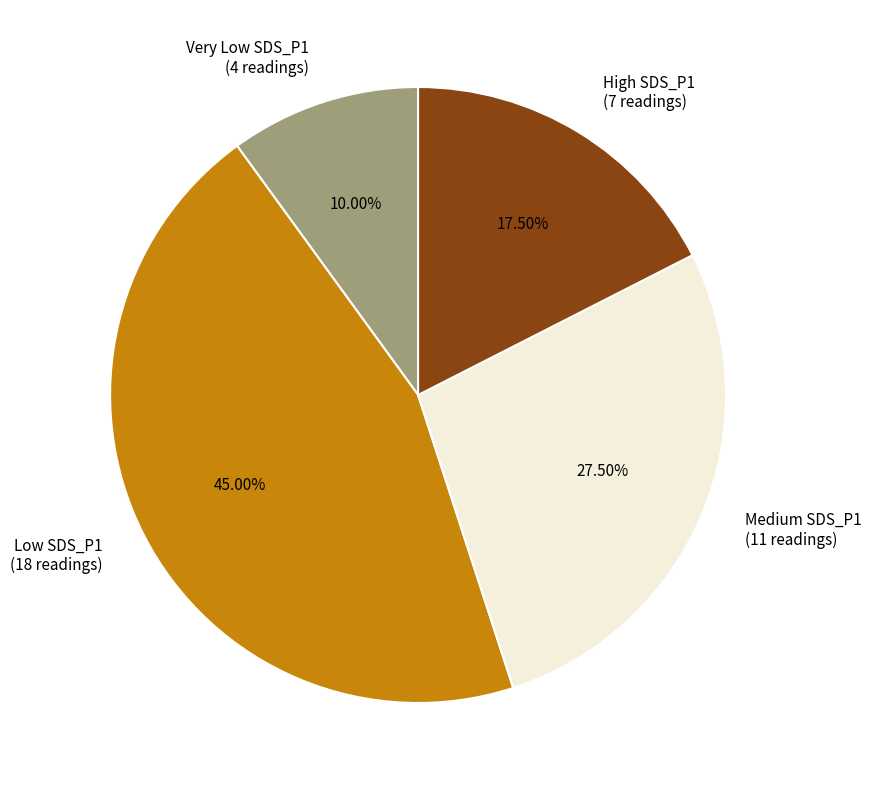

What is the ratio of the value at High SDS_P1 to the value at Medium SDS_P1?

0.6